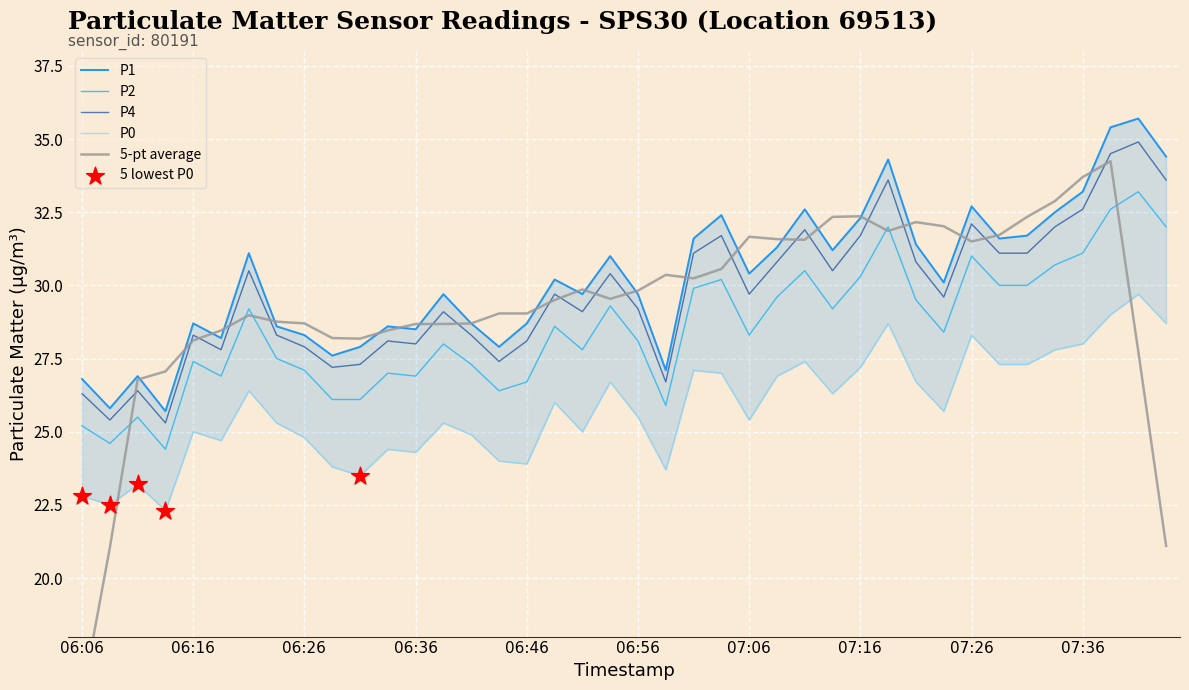

At which category is the sum across all series the highest?

07:41